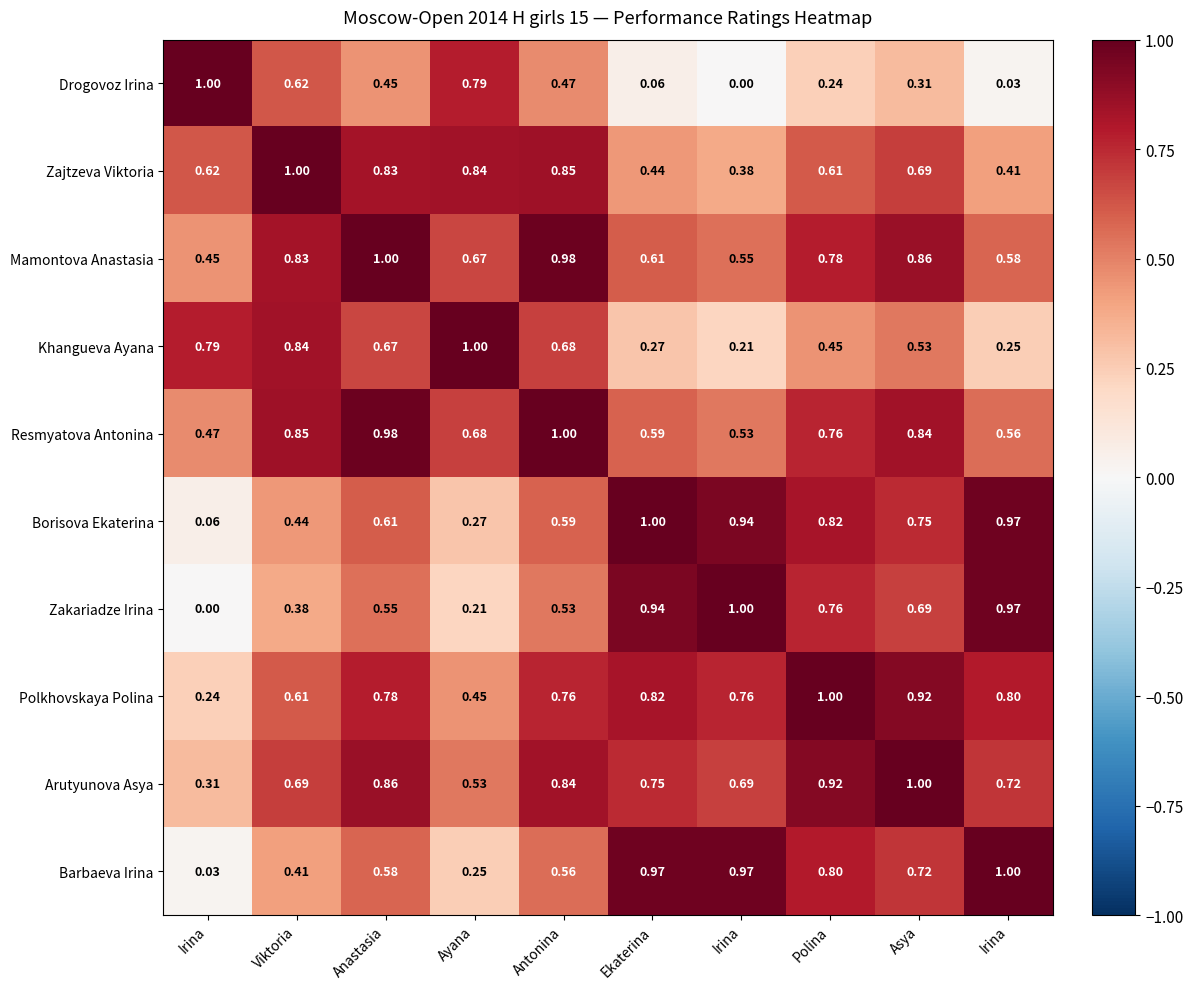

How many series are shown in this chart?

10